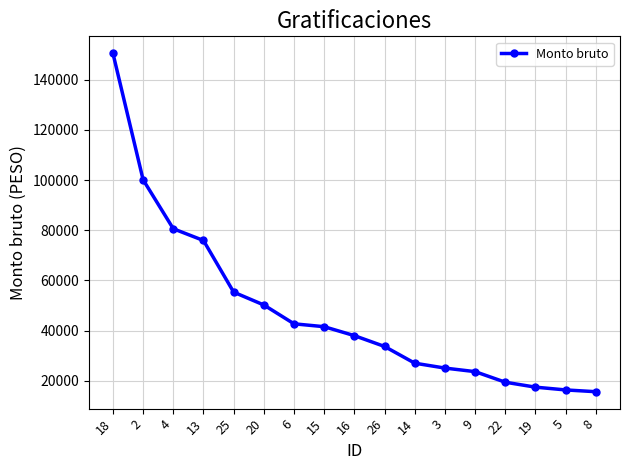

What is the value of the 1st point from the left?

150493.3